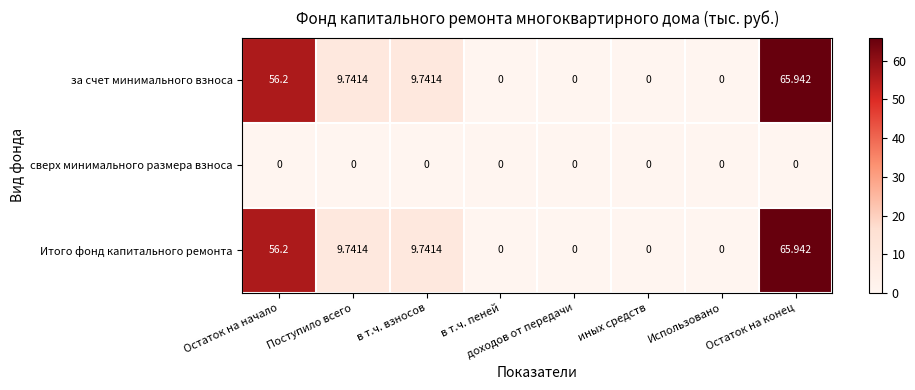

How many data points does each series have?

8